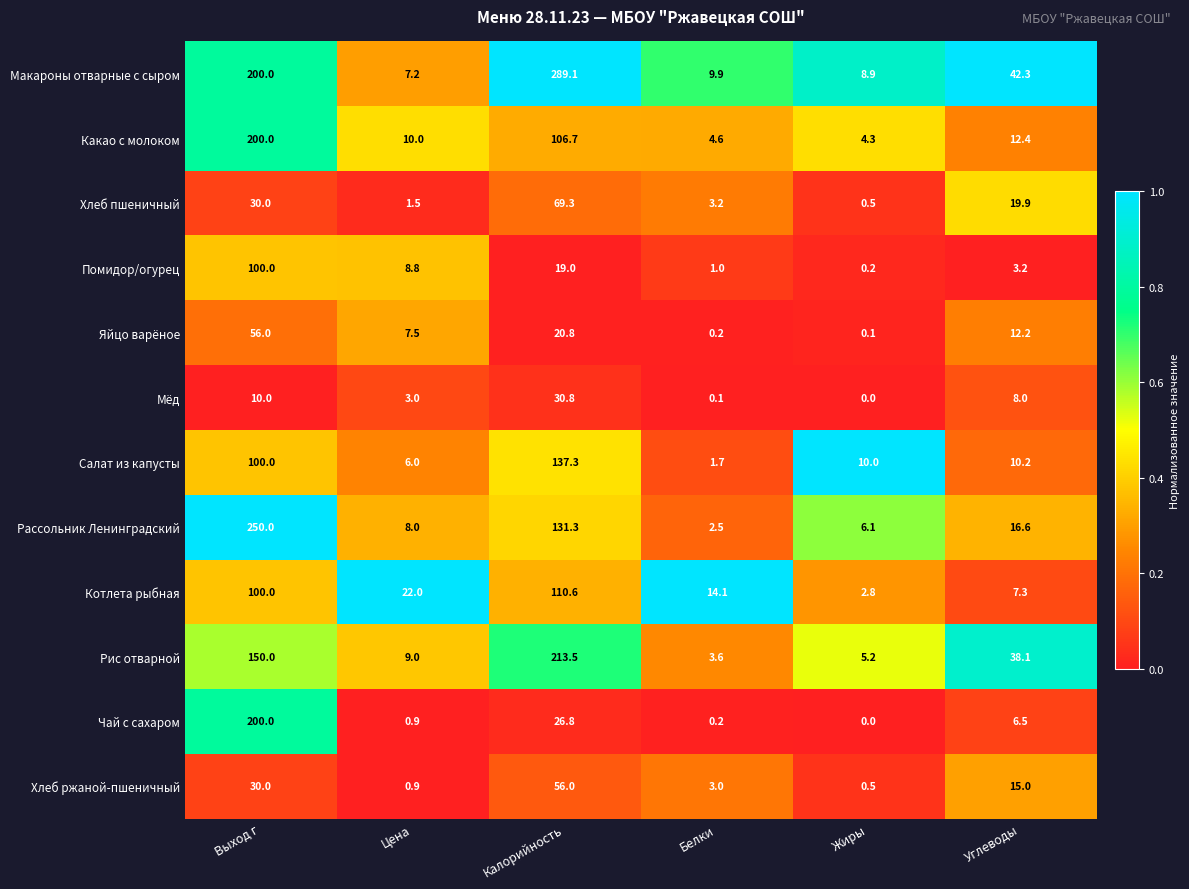

Is it true that Мёд equals 1.0 at Цена?

False